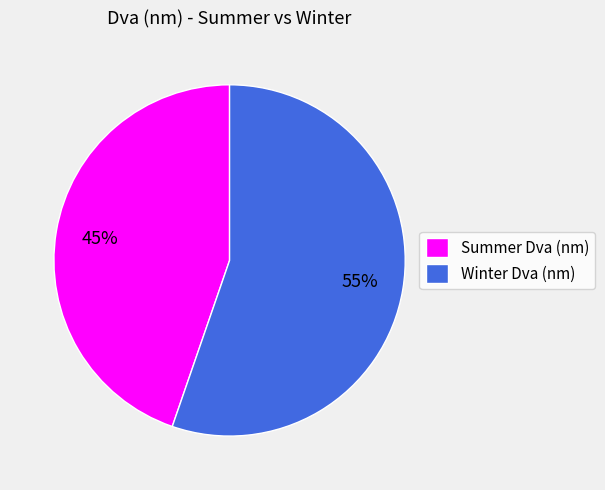

How many segments does this pie chart have?

2